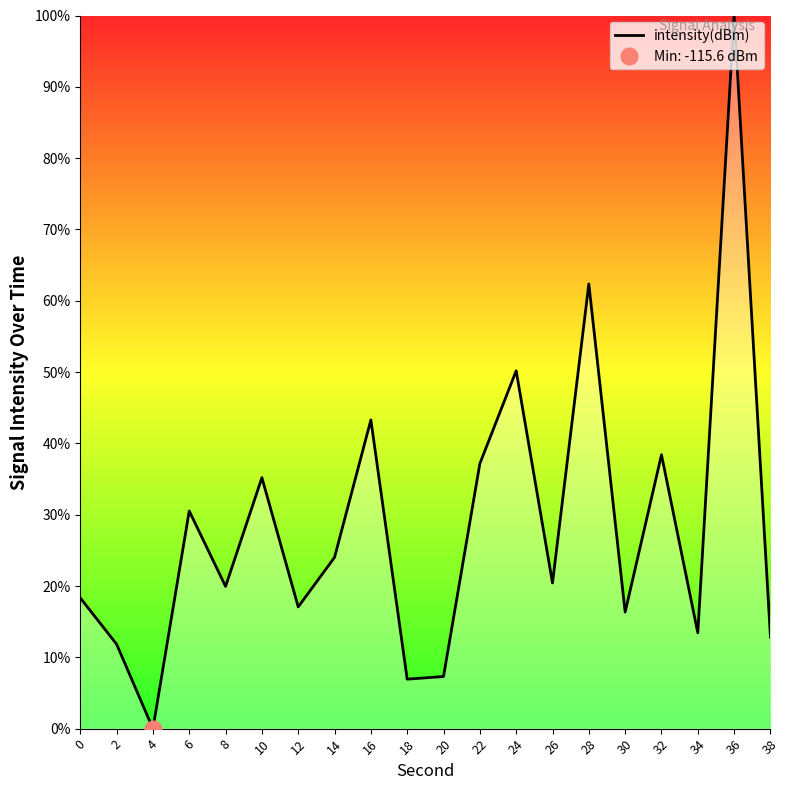

Reading right to left, what are all the values shown in this chart?

12.8	100.0	13.4	38.4	16.3	62.4	20.4	50.2	37.2	7.3	6.9	43.3	24.0	17.1	35.2	19.9	30.5	-0.0	11.8	18.3